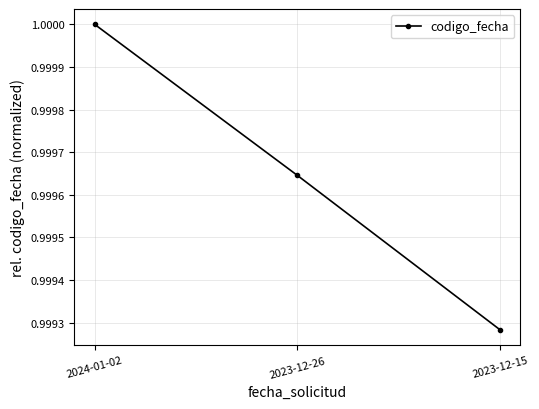

What is the label of the 1st point from the right?

2023-12-15